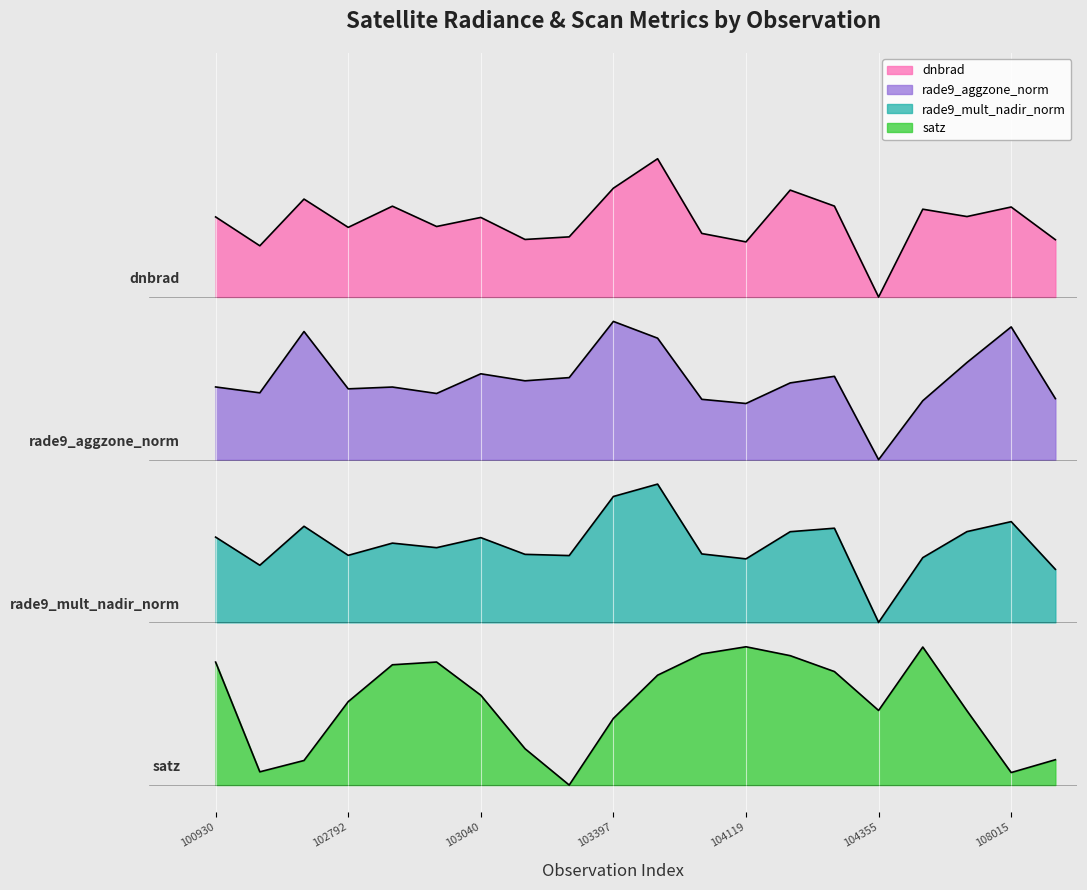

Count the number of categories in the chart.

20